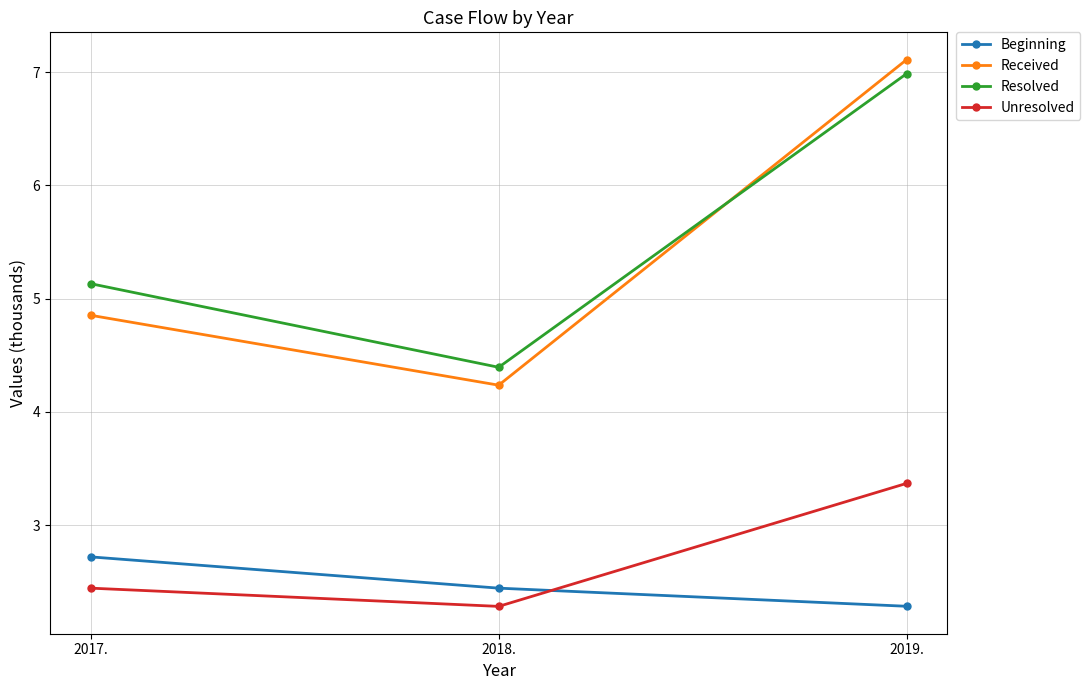

What is the maximum value for Resolved?

7.0